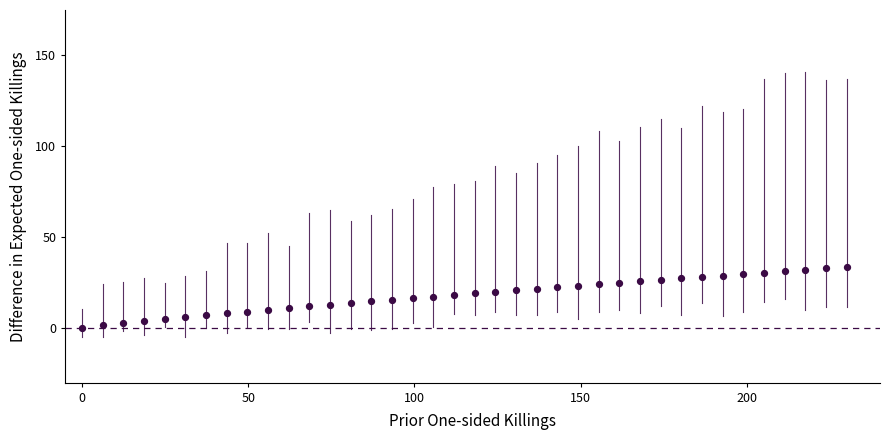

What is the range of X values (max minus min)?

230.0